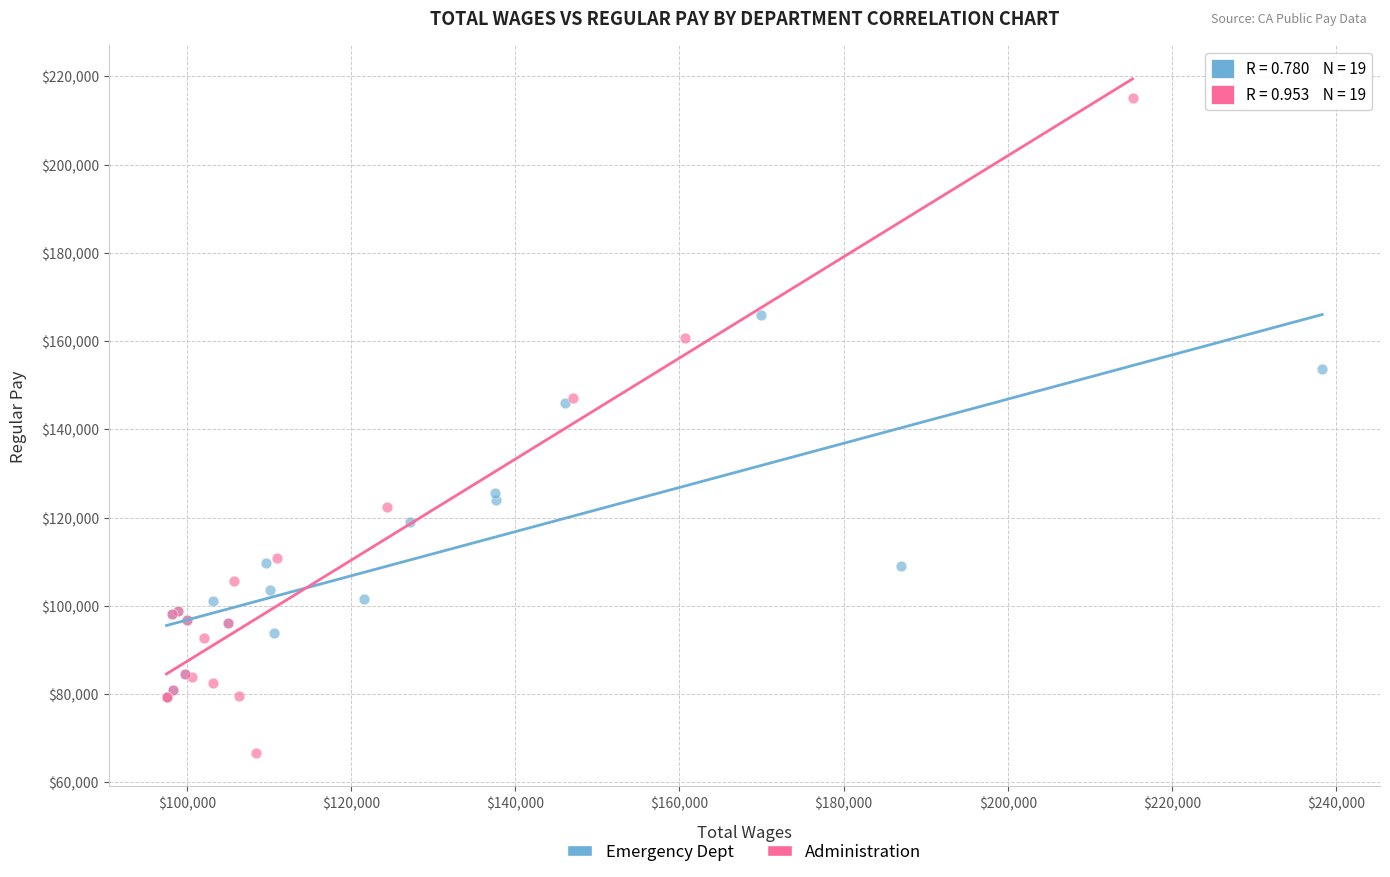

Which series contains the lowest Y value?

Administration